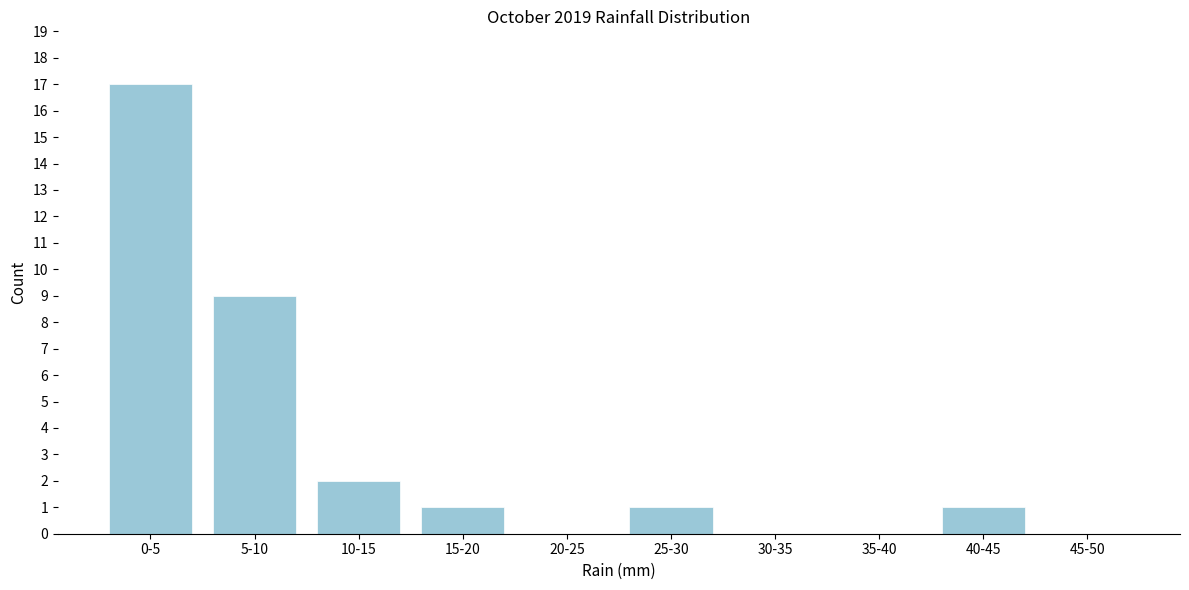

Reading left to right, transcribe all the data shown in this chart.

0-5=17	5-10=9	10-15=2	15-20=1	20-25=0	25-30=1	30-35=0	35-40=0	40-45=1	45-50=0